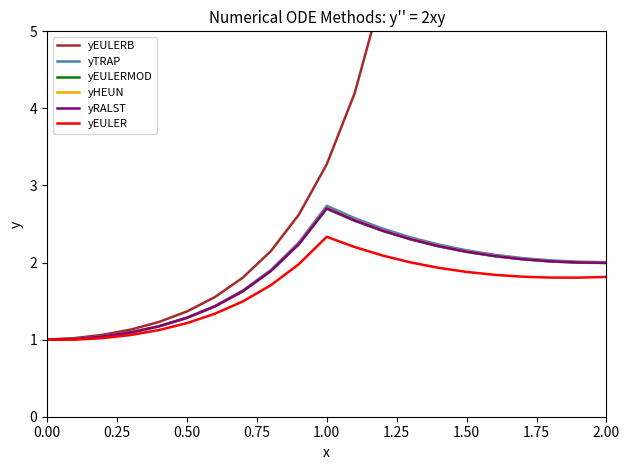

True or false: yTRAP and yRALST cross at least once.

False